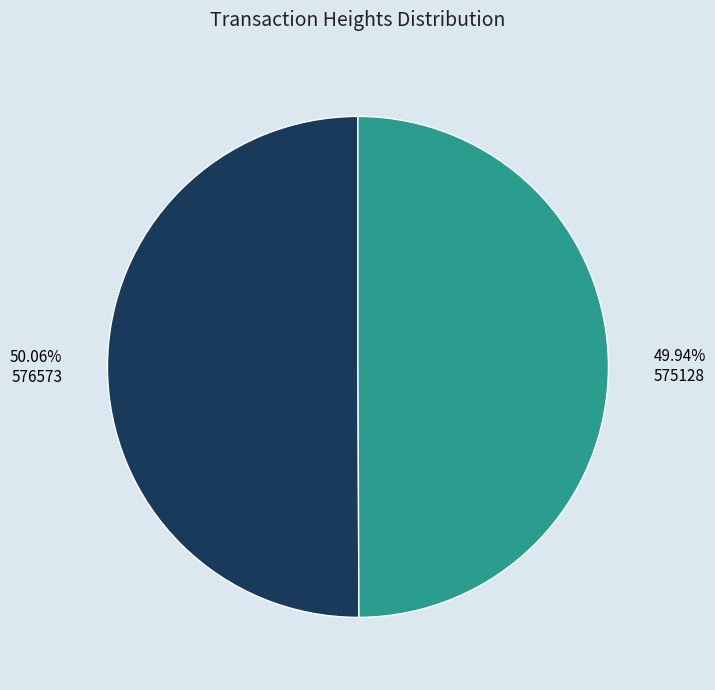

Does any single category account for the majority?

Yes